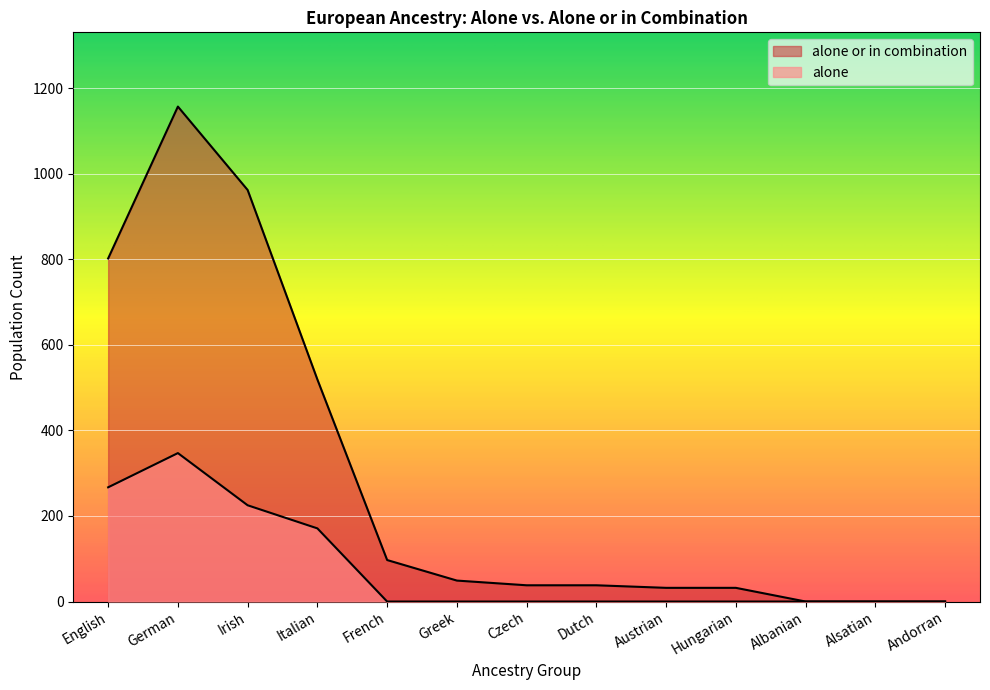

The alone series shows 193 at Albanian. True or false?

False